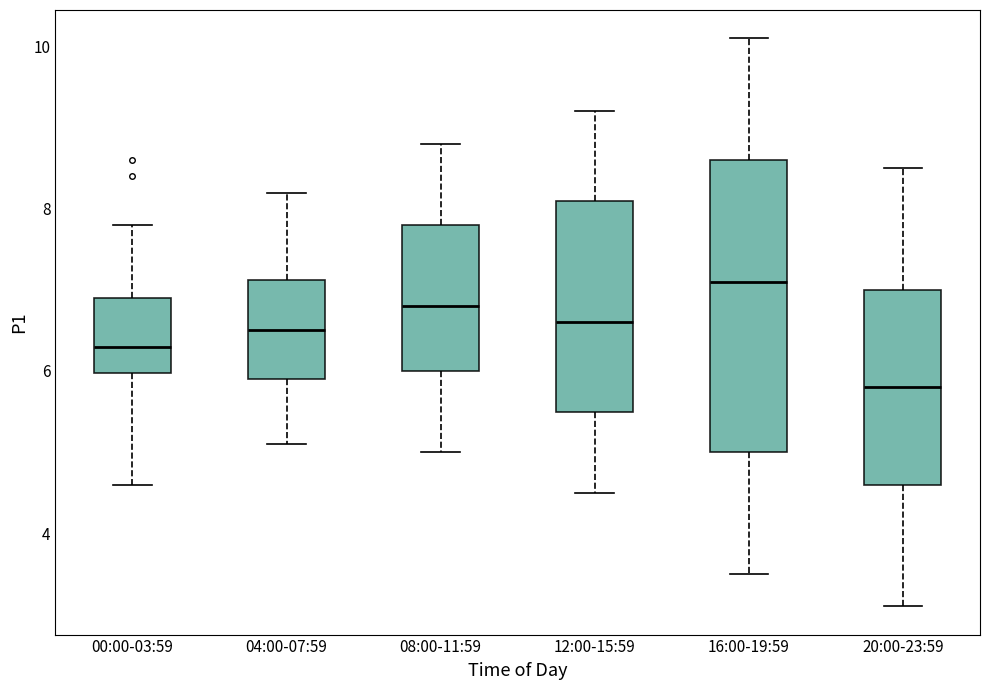

Reading left to right, transcribe this box plot: for each box, give where its median line is, the range the box spans, and where its two whiskers end, as read against the y-axis. The values are not printed on the chart, so give them approximately, as read against the axis.

00:00-03:59: median 6.4, box 6.0 to 7.0, whiskers 4.6 to 7.8
04:00-07:59: median 6.6, box 6.0 to 7.2, whiskers 5.2 to 8.2
08:00-11:59: median 6.8, box 6.0 to 7.8, whiskers 5.0 to 8.8
12:00-15:59: median 6.6, box 5.6 to 8.2, whiskers 4.6 to 9.2
16:00-19:59: median 7.2, box 5.0 to 8.6, whiskers 3.6 to 10.2
20:00-23:59: median 5.8, box 4.6 to 7.0, whiskers 3.2 to 8.6